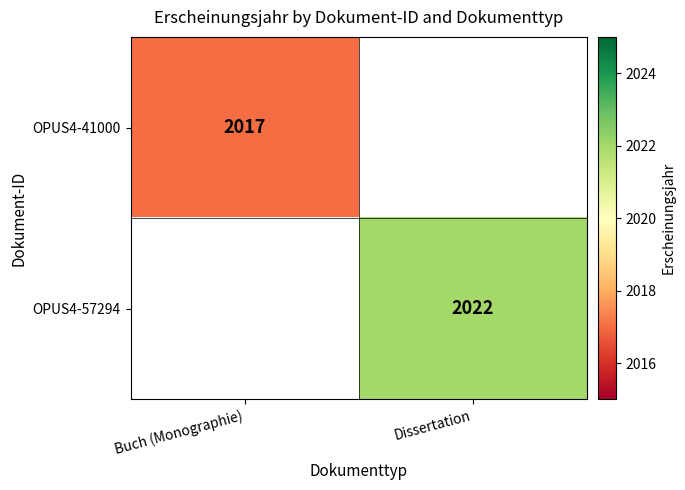

Is it true that OPUS4-41000 equals 2017 at Buch (Monographie)?

True